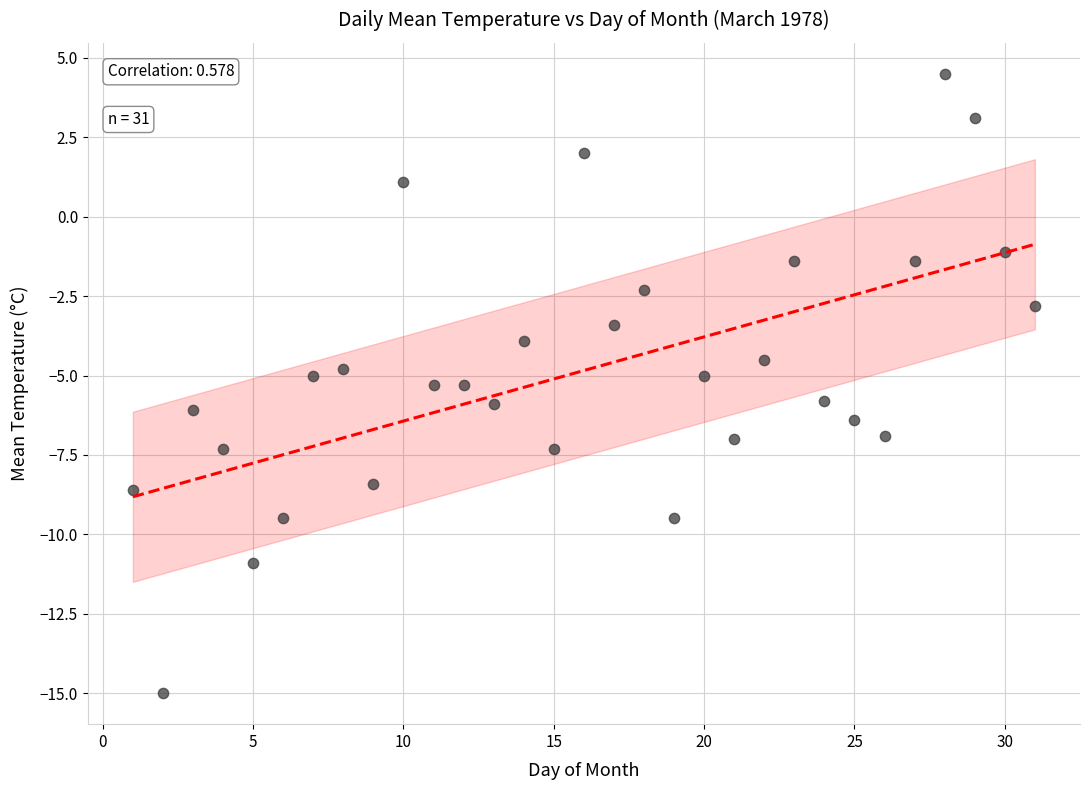

What is the range of Y values (max minus min)?

19.5